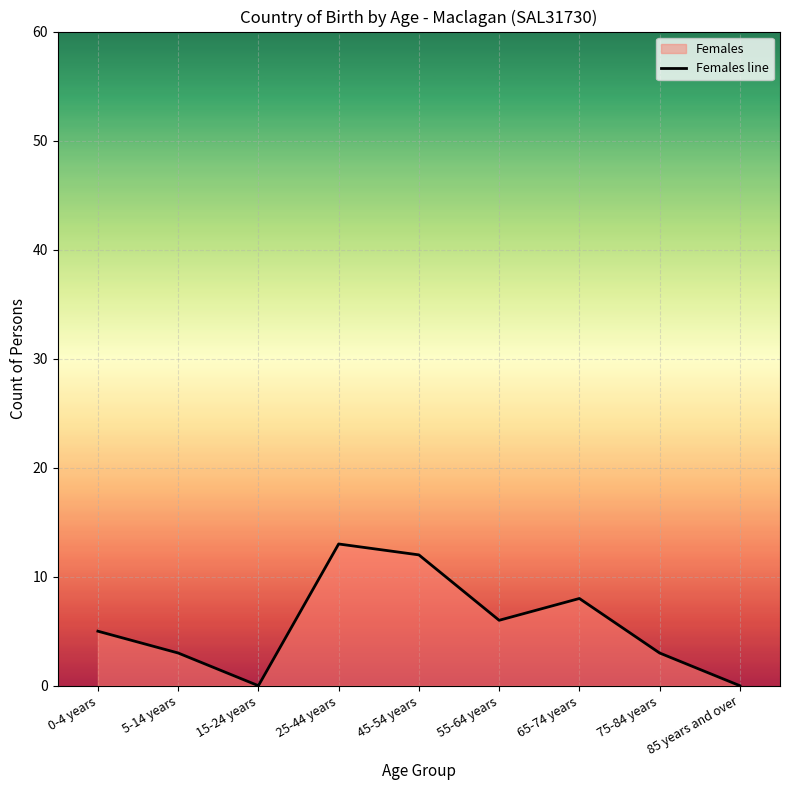

Is it true that the value at 15-24 years is 0?

True